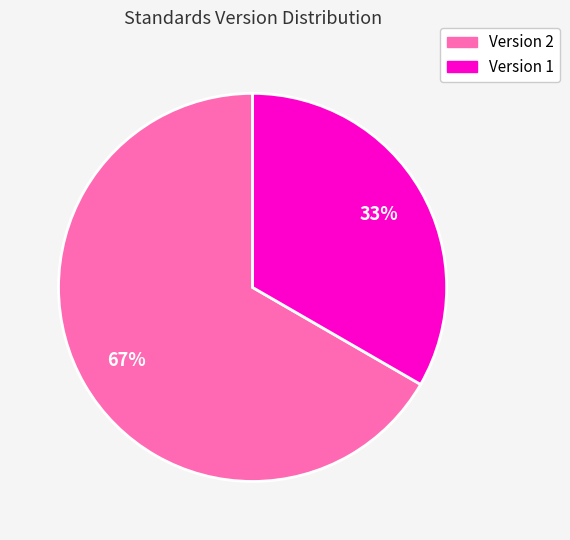

To the nearest percent, what is the average slice percentage?

50%